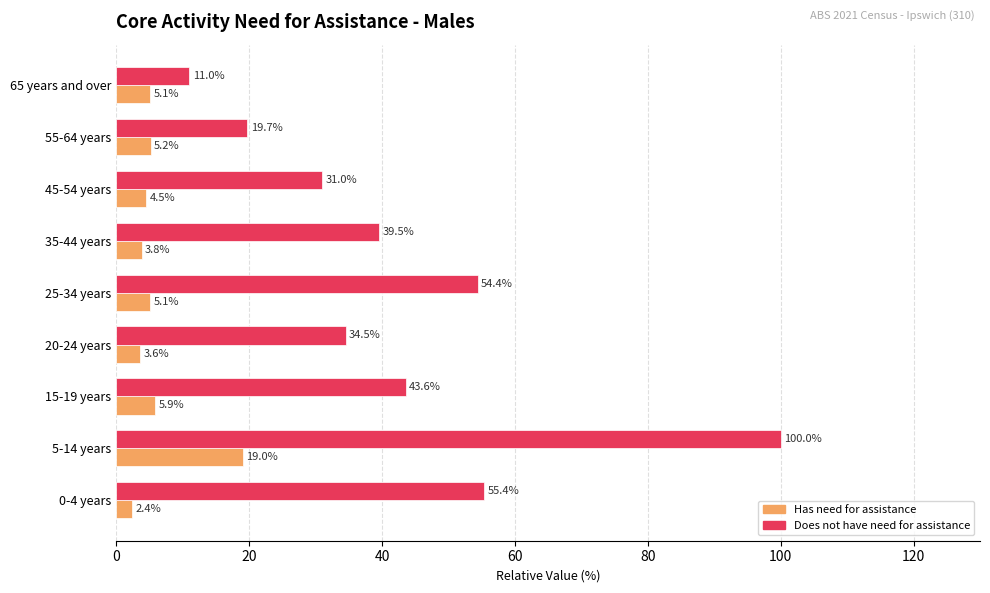

The Does not have need for assistance series shows 33.6 at 55-64 years. True or false?

False